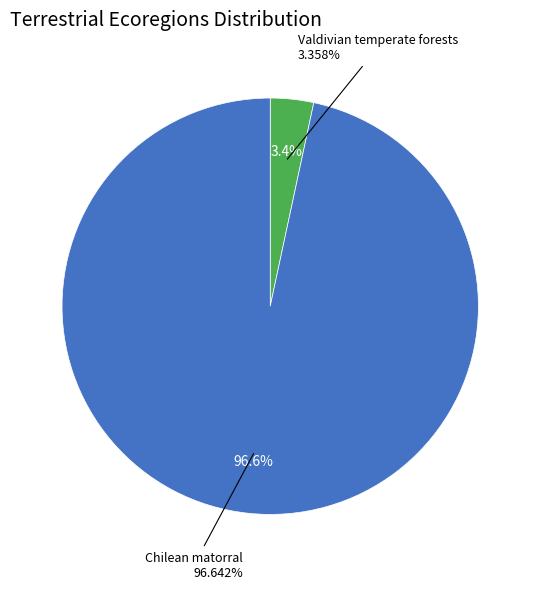

To the nearest percent, what is the combined percentage of Valdivian temperate forests and Chilean matorral?

100%